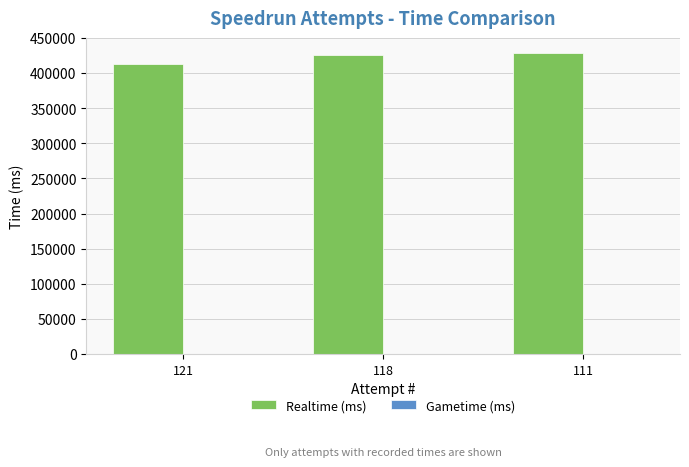

What is the sum of the values at 121 and 111?

842313